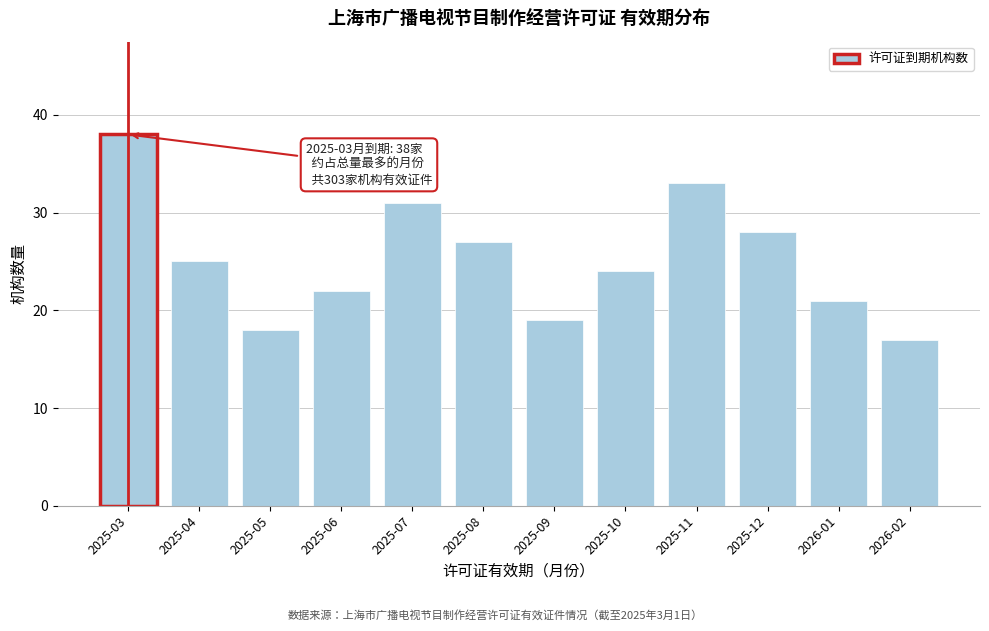

Reading left to right, what are all the values shown in this chart?

38	25	18	22	31	27	19	24	33	28	21	17